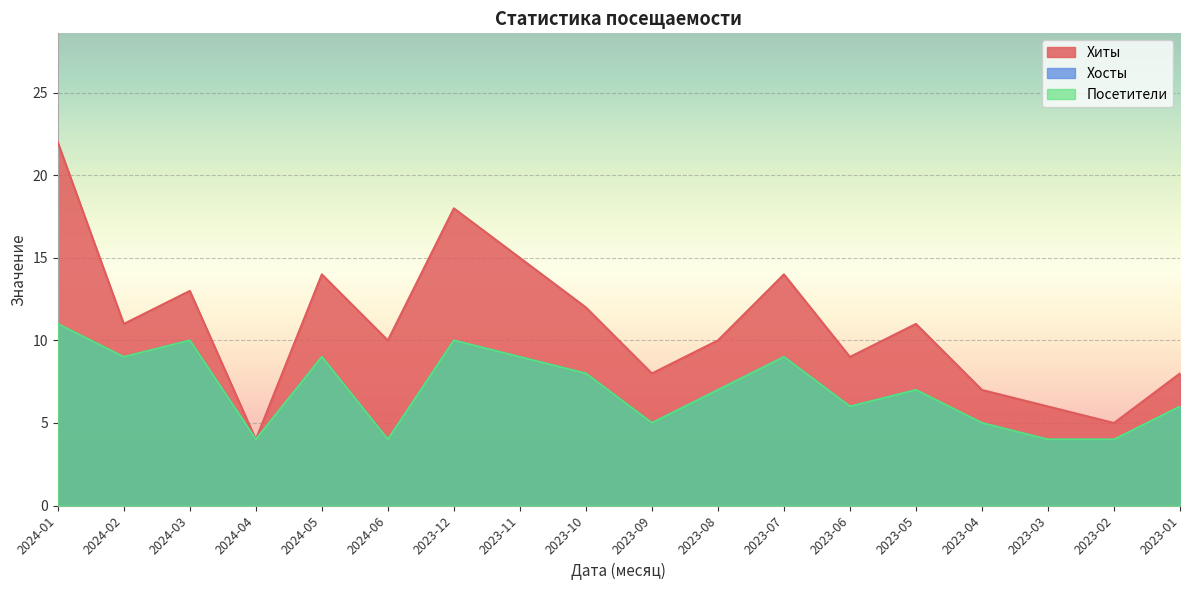

What is the label of the 9th point from the right?

2023-09